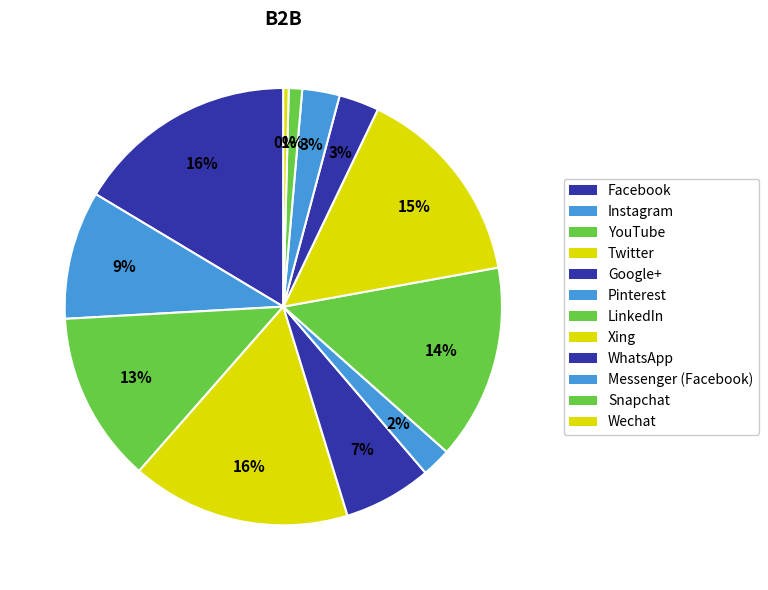

The LinkedIn slice represents 14% of the pie. True or false?

True